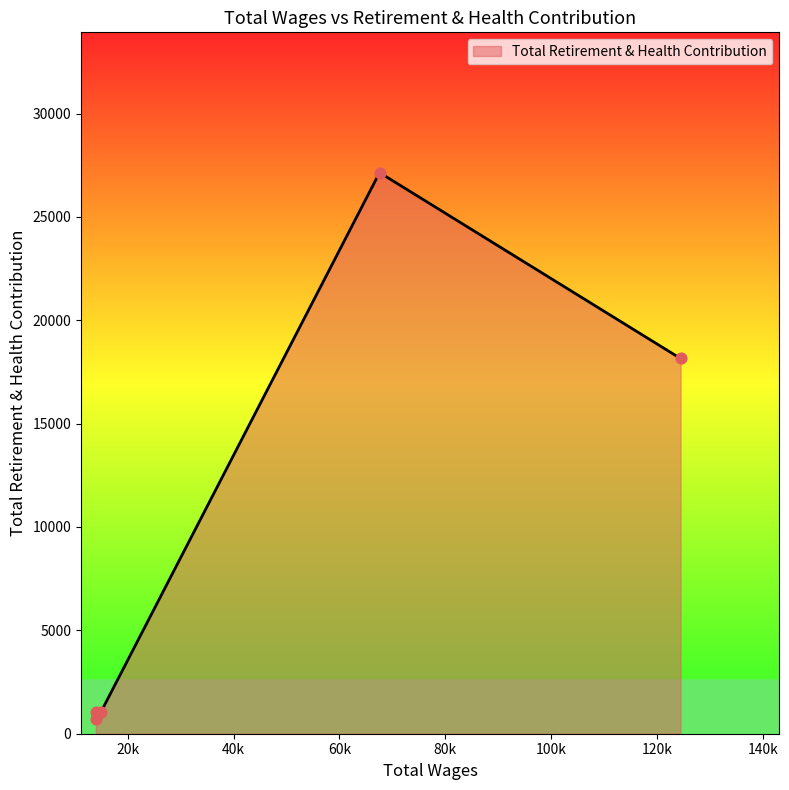

What is the greatest value displayed?

27143